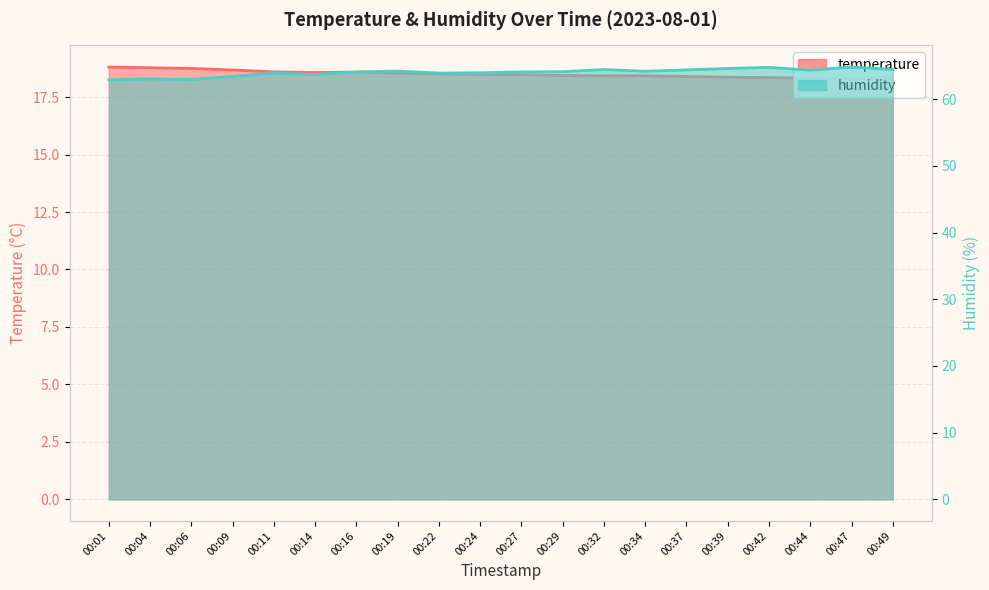

Does the chart have visible grid lines?

Yes